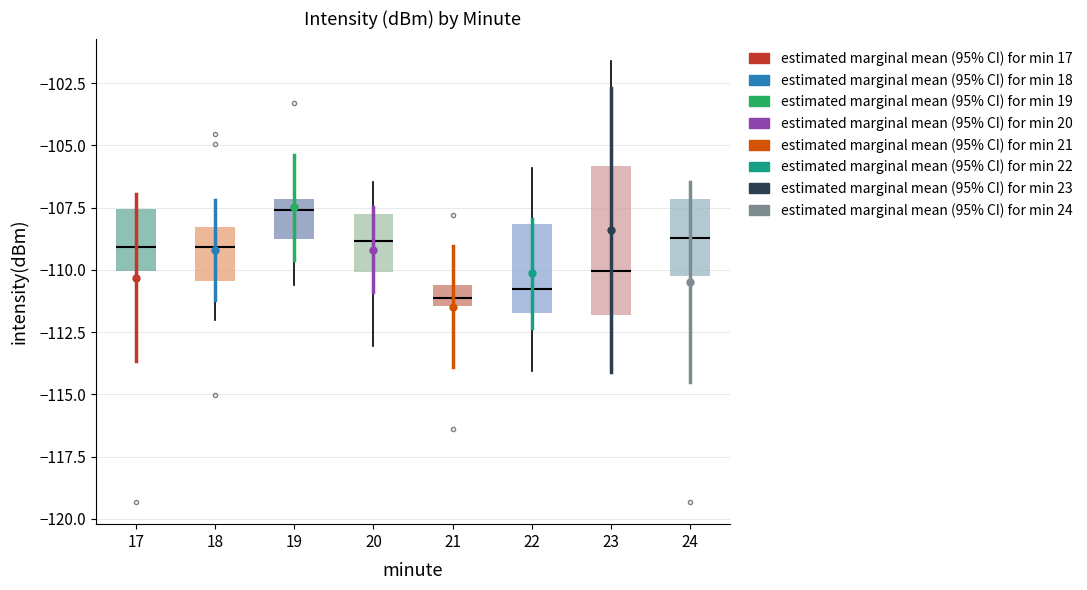

Where does the lower whisker of the box at x = 23 end on the y-axis? The values are not printed on the chart, so give them approximately, as read against the axis.

-113.5